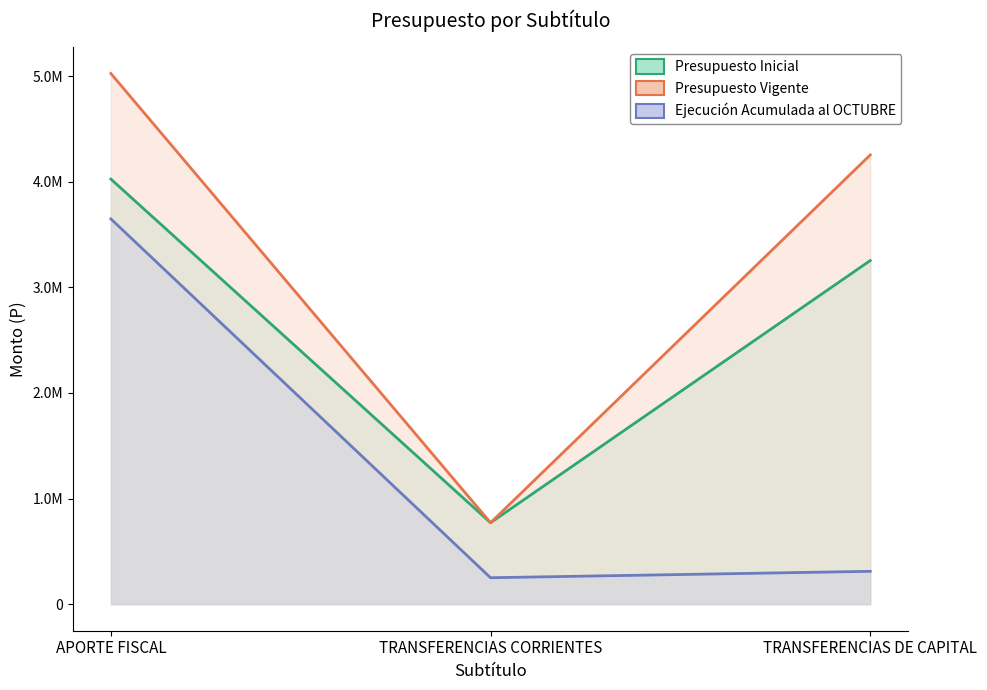

What is the sum of the Presupuesto Vigente values at TRANSFERENCIAS DE CAPITAL and APORTE FISCAL?

9280003